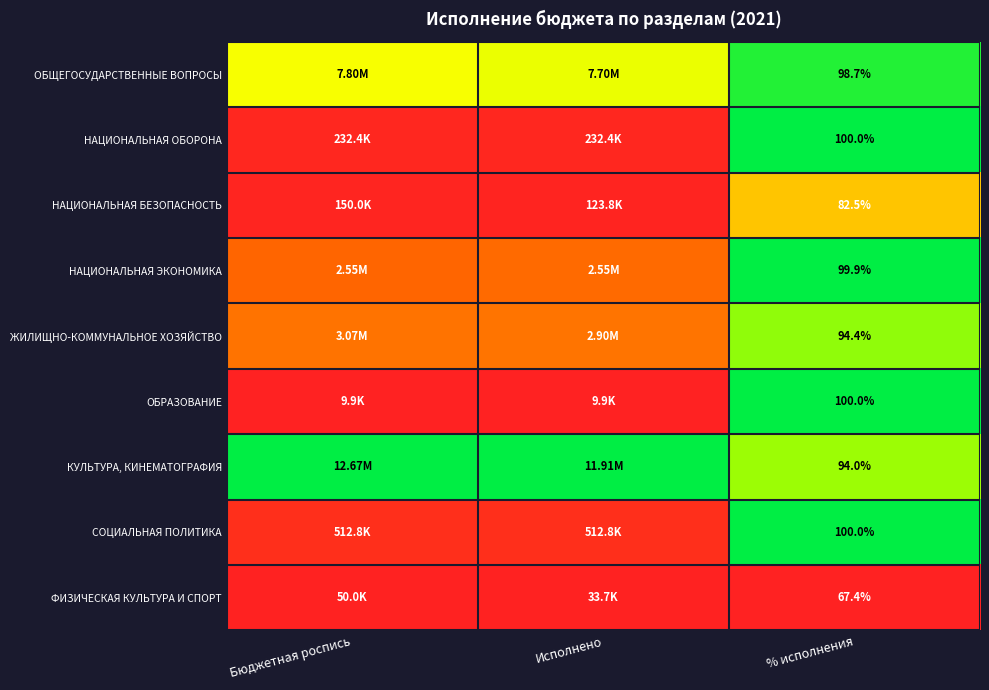

The value of СОЦИАЛЬНАЯ ПОЛИТИКА at Бюджетная роспись is 0.0. True or false?

False